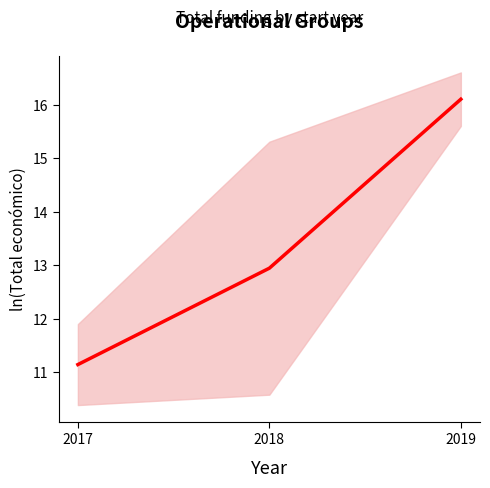

The value at 2019 is 7.4. True or false?

False